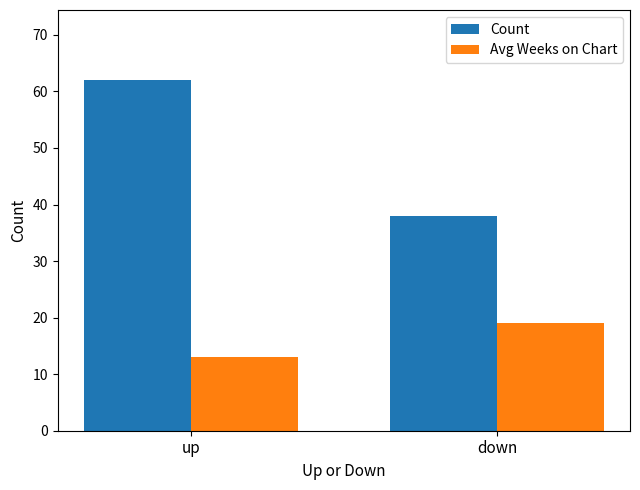

What is the smallest value displayed?

13